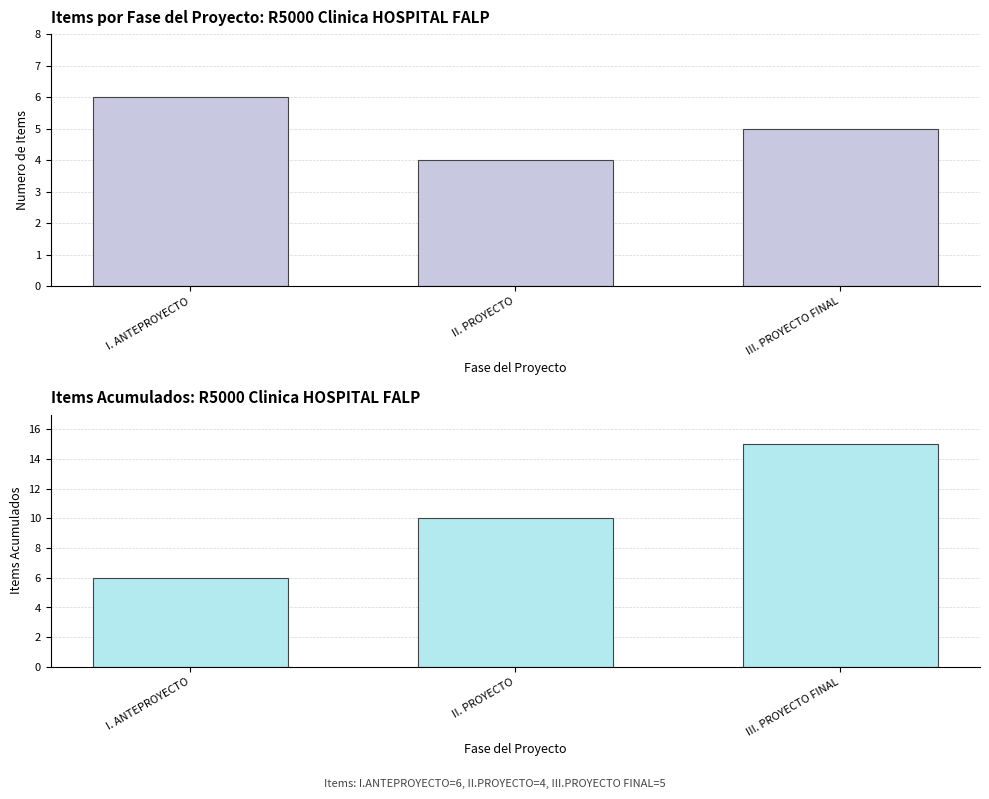

Reading left to right, what are all the values shown in this chart?

Numero de Items: I. ANTEPROYECTO=6	II. PROYECTO=4	III. PROYECTO FINAL=5
Items Acumulados: I. ANTEPROYECTO=6	II. PROYECTO=10	III. PROYECTO FINAL=15